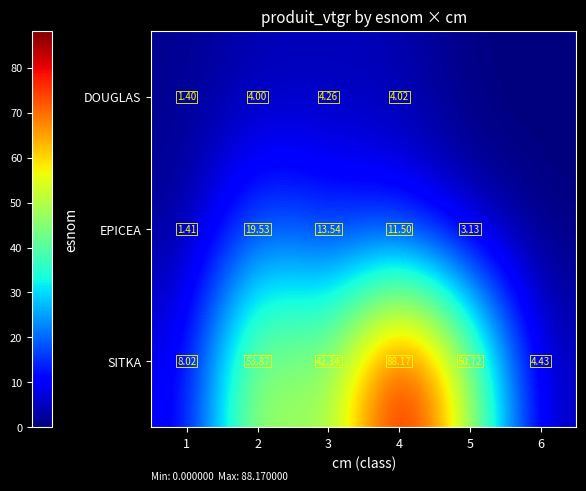

How many categories are shown in the chart?

6